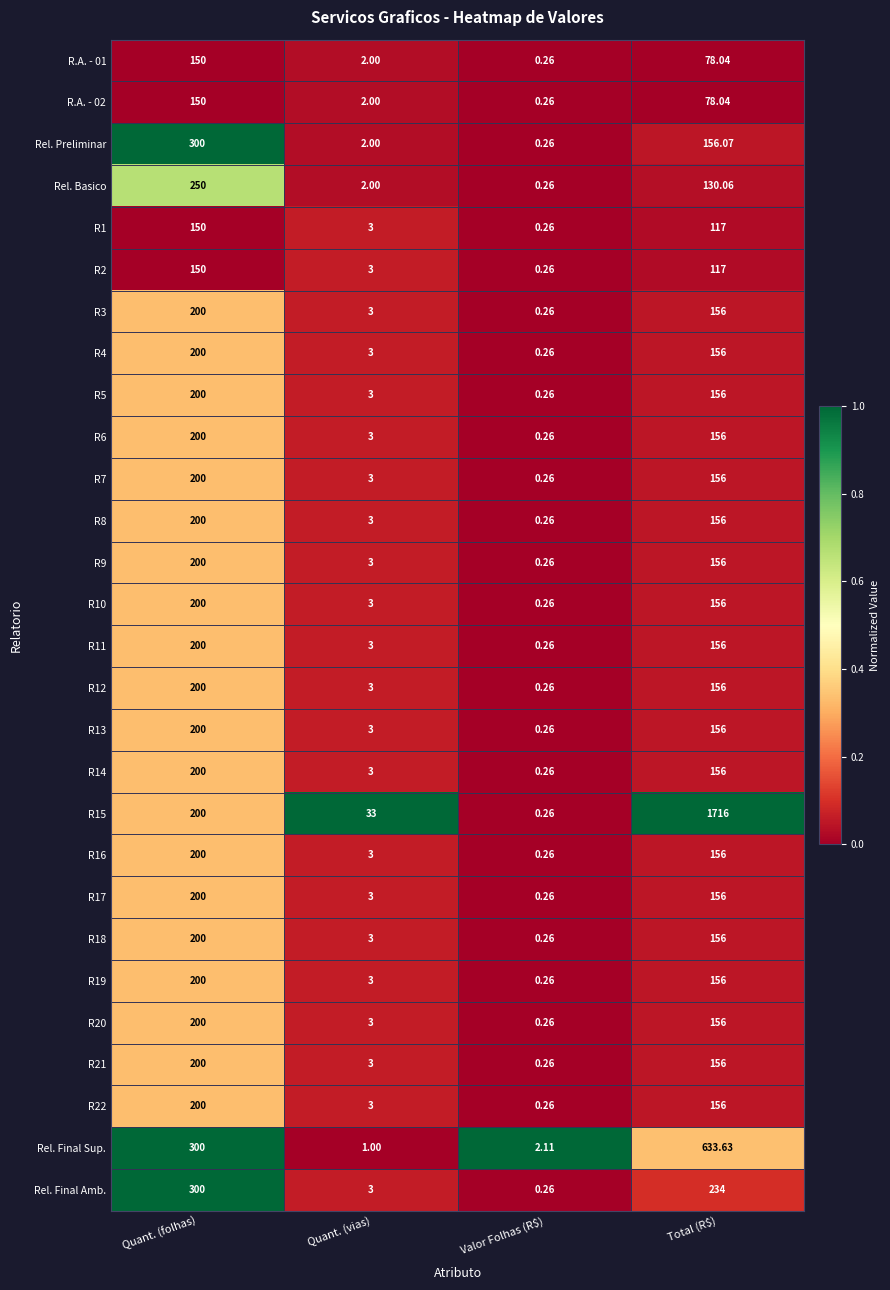

Which series has the widest spread of values?

R15